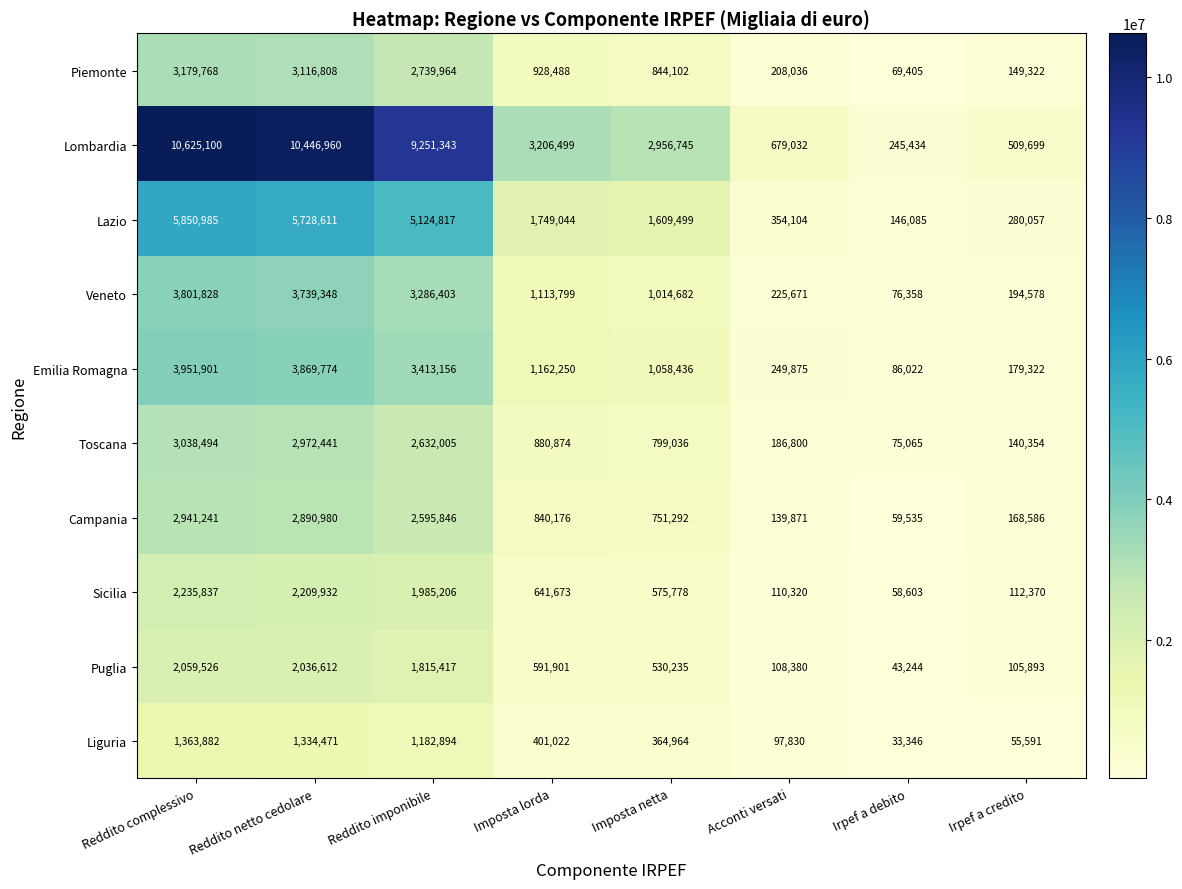

Which series changed the most between Reddito imponibile and Irpef a debito?

Lombardia